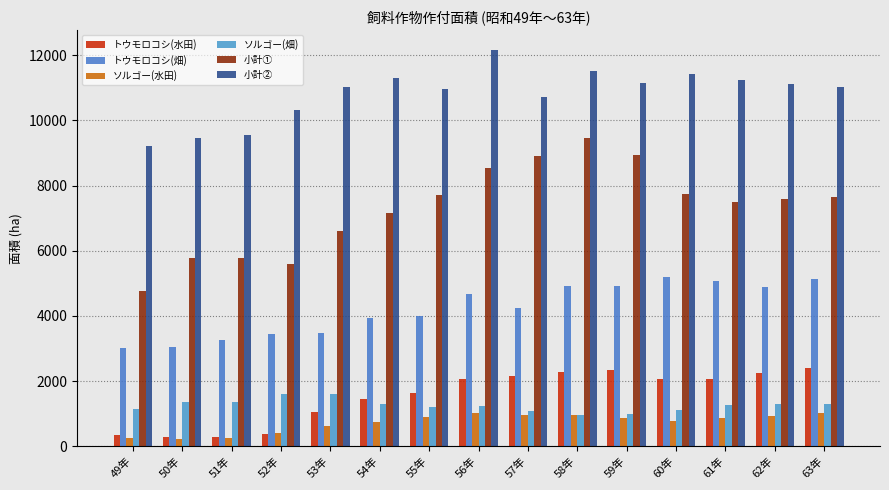

The トウモロコシ(畑) series shows 4660.0 at 56年. True or false?

True